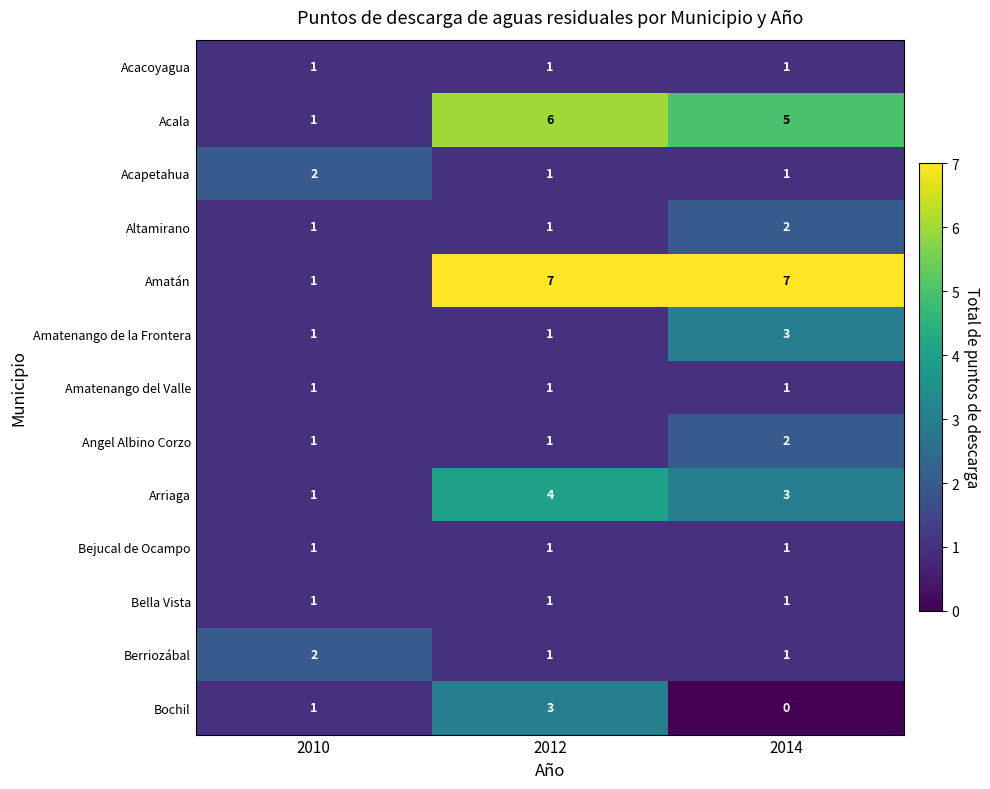

What is the sum of all Angel Albino Corzo values?

4